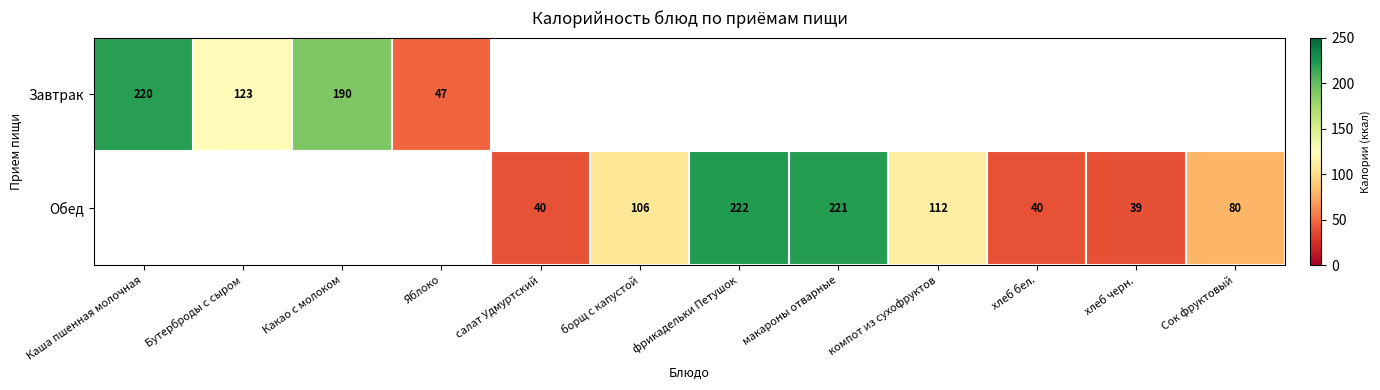

What is the greatest value displayed?

222.0